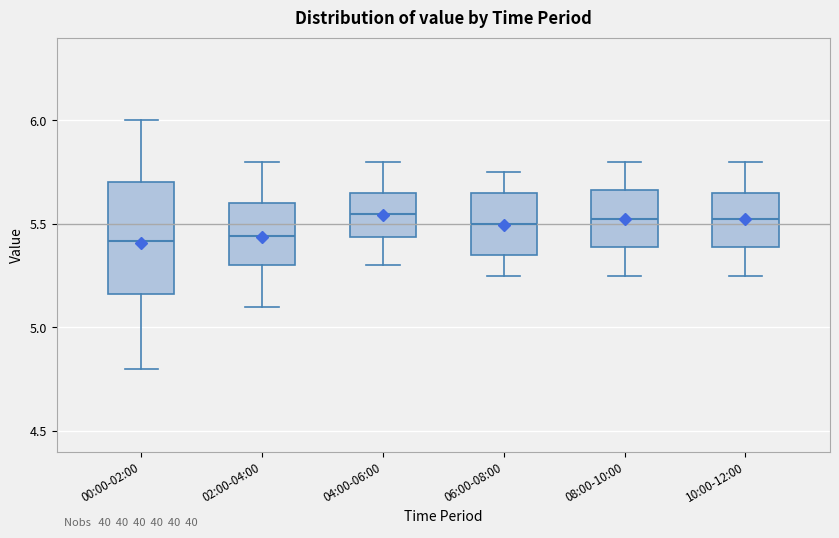

Where does the upper whisker of the box for 02:00-04:00 end on the y-axis? The values are not printed on the chart, so give them approximately, as read against the axis.

5.80